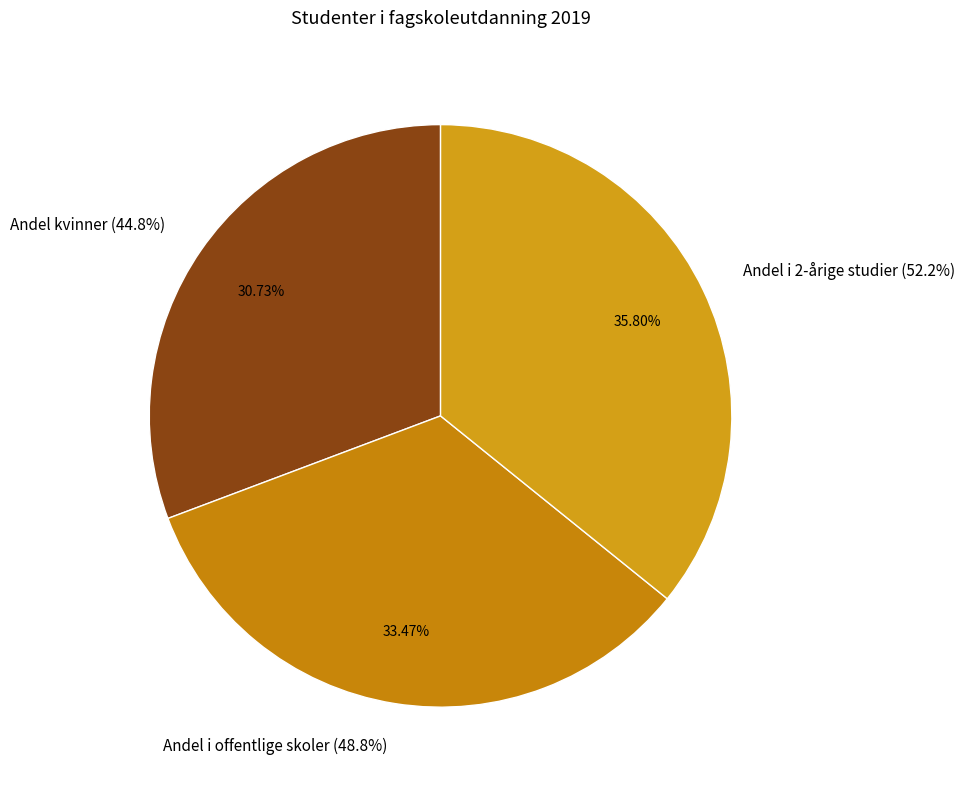

Which category has the smallest portion of the pie?

Andel kvinner